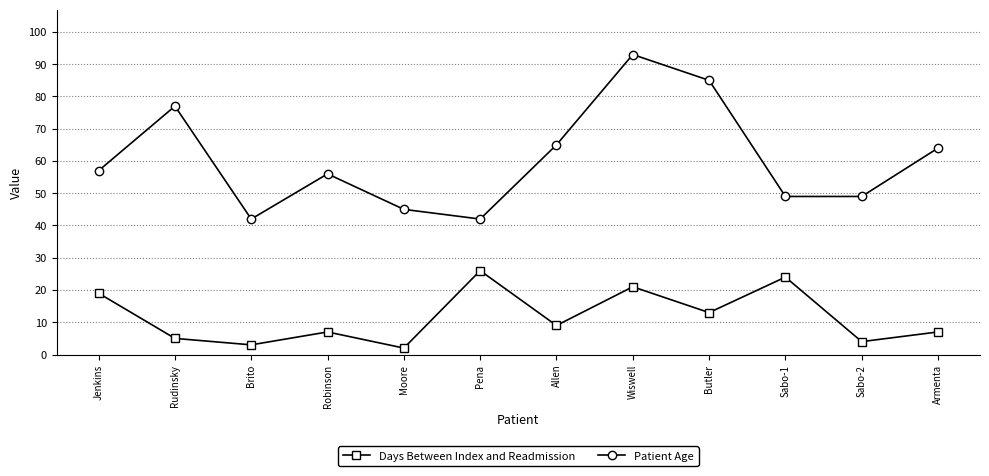

The value of Patient Age at Brito is 42. True or false?

True